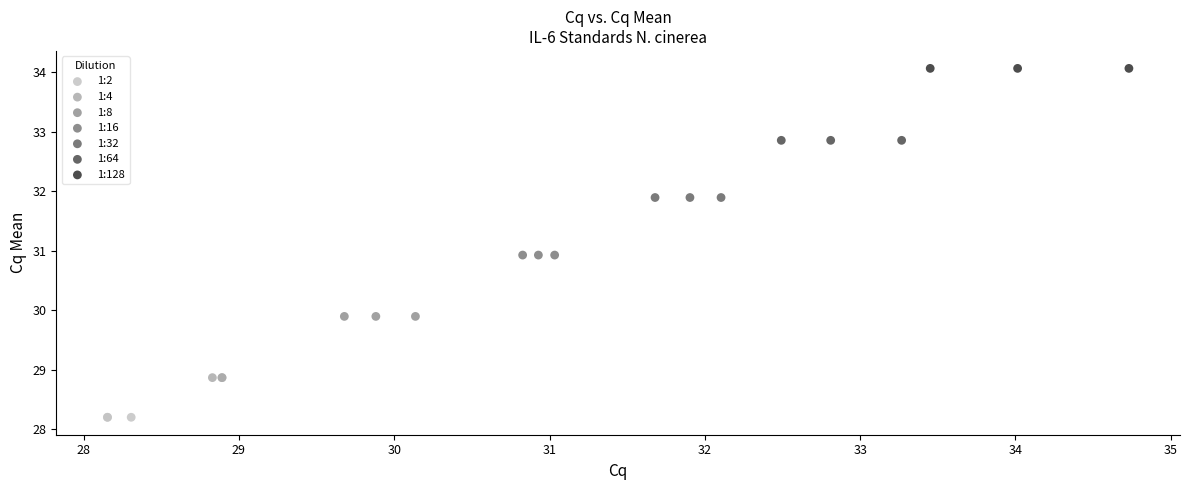

Which series contains the lowest Y value?

1:2